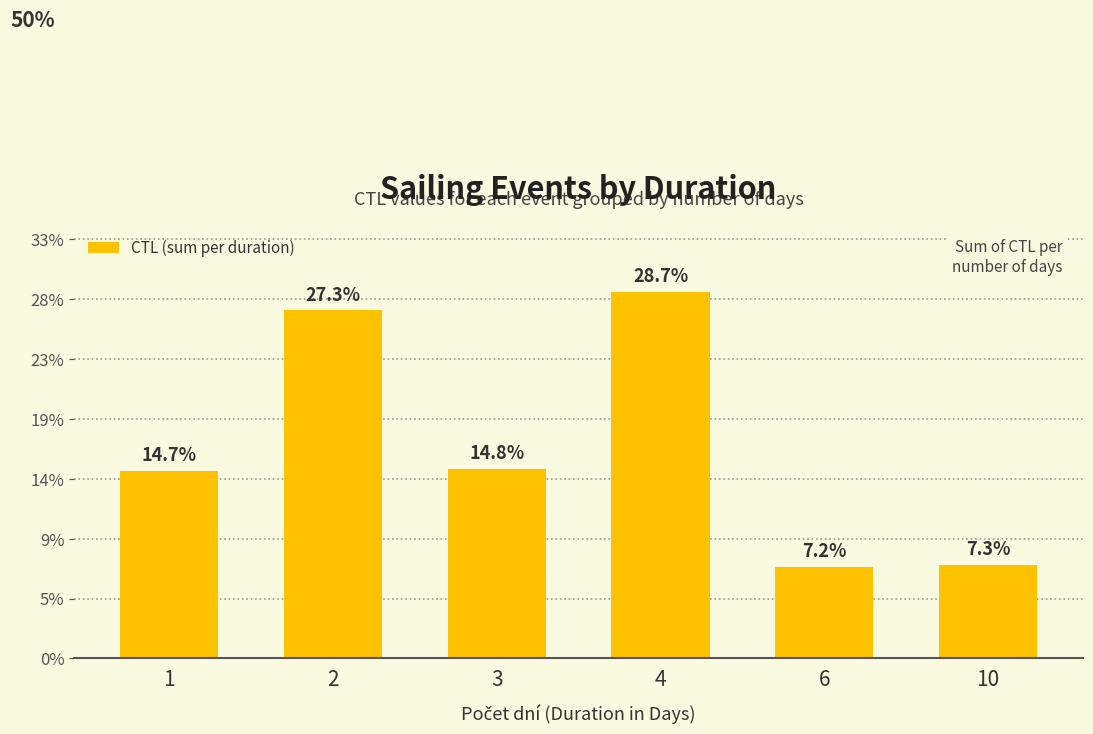

What is the value of the 6th bar from the left?

234246